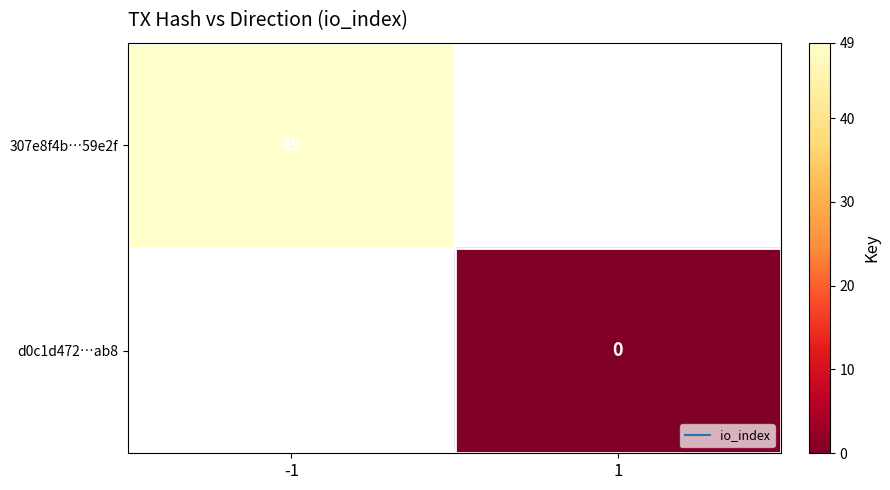

Rank the categories by d0c1d472…ab8 value from highest to lowest.

-1, 1